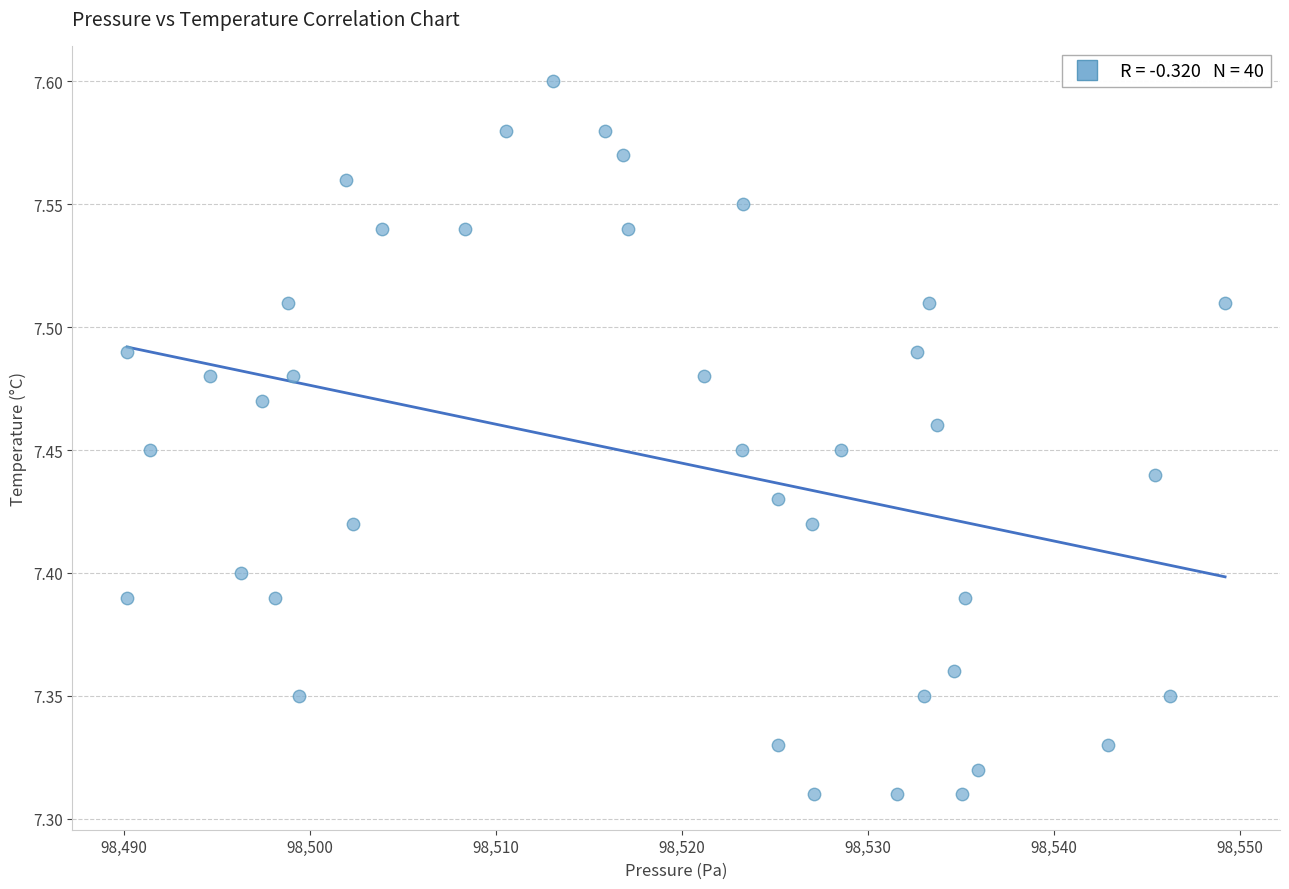

What is the range of X values (max minus min)?

59.0